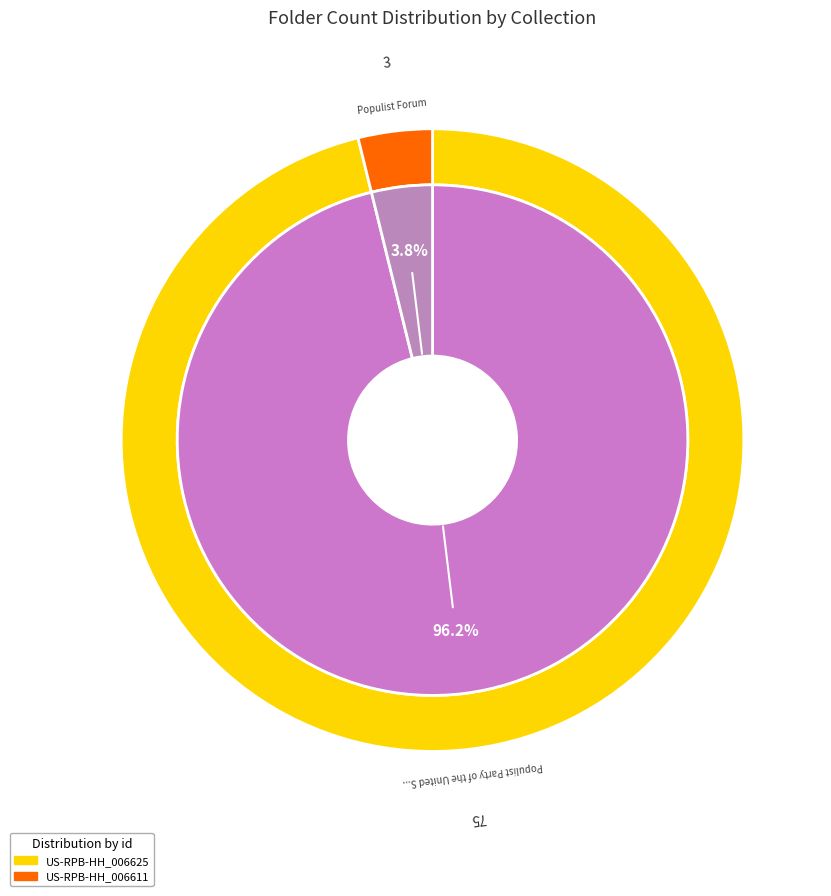

Which category has the biggest portion of the pie?

US-RPB-HH_006625